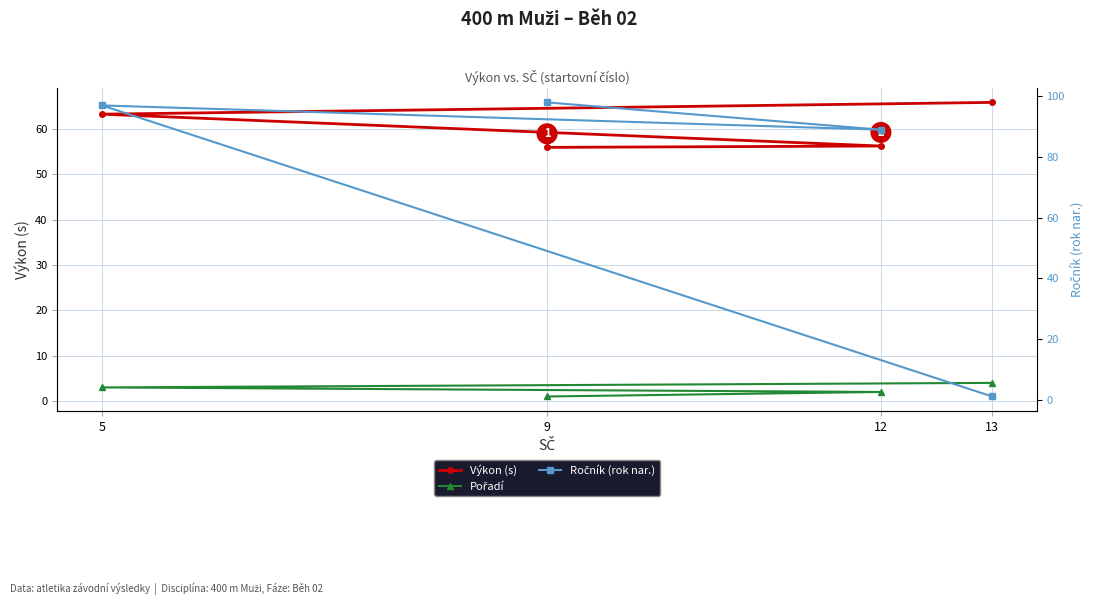

What is the difference between the maximum and minimum values in the Výkon (s) series?

9.9